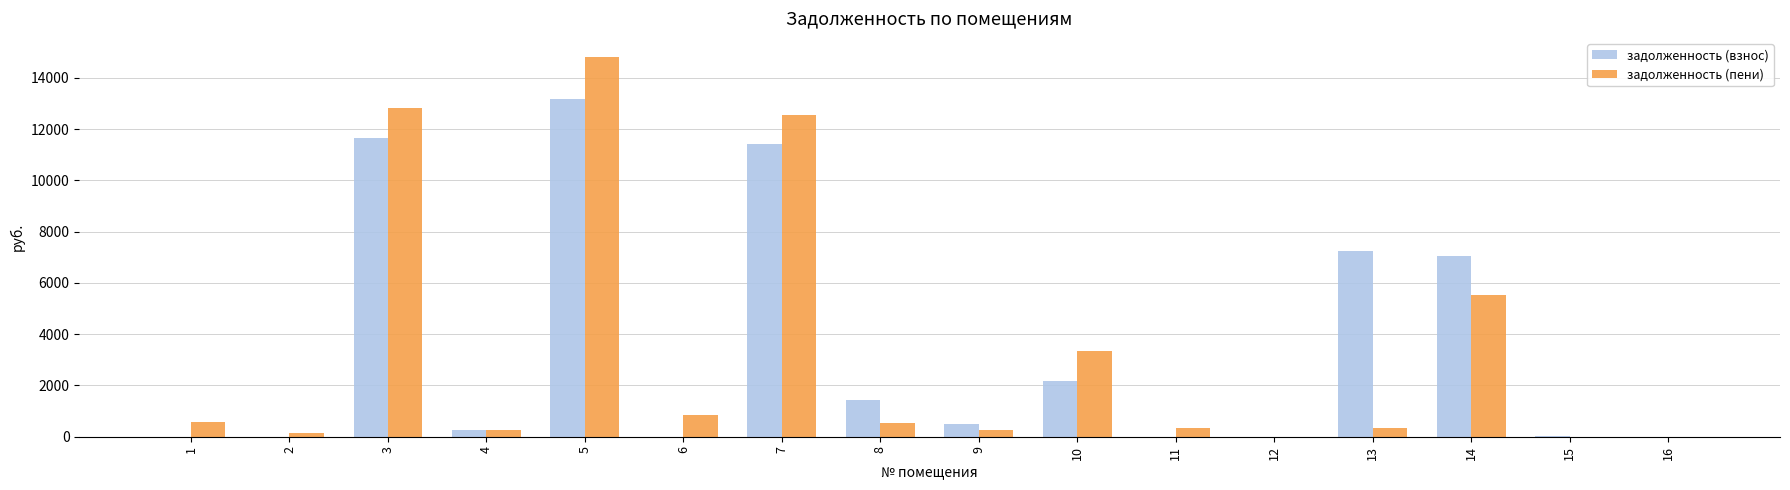

How many data points does each series have?

16